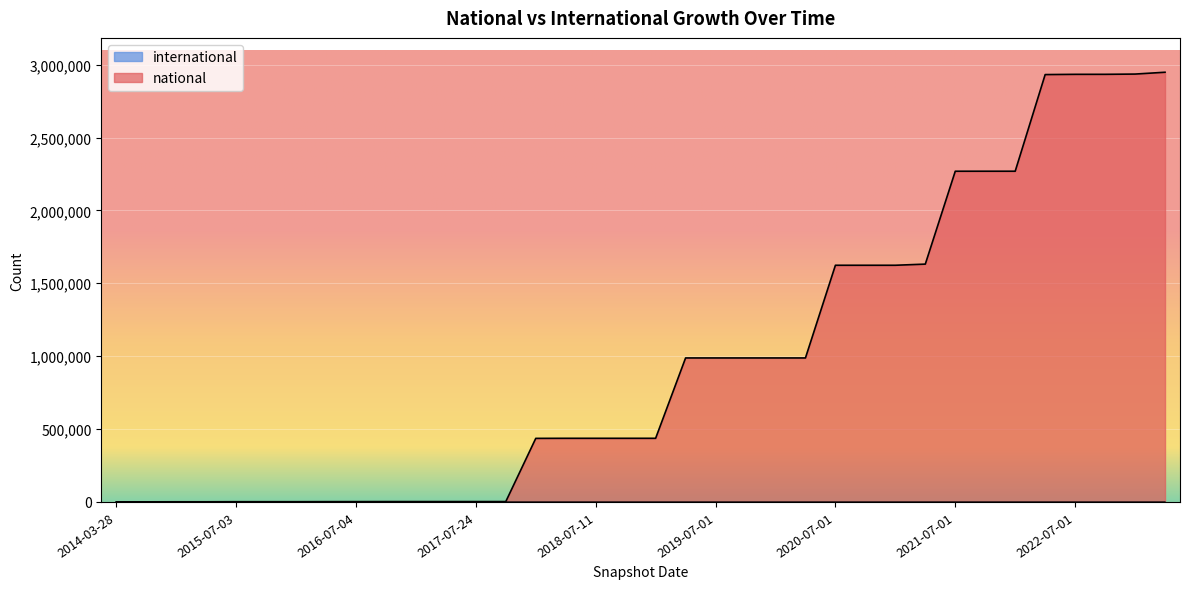

Reading left to right, transcribe all the data shown in this chart.

national: 500	600	974	974	1595	1595	1595	2017	2156	2421	2460	2460	2484	2484	436077	436597	436597	436597	436597	987765	987765	987765	987765	987765	1623645	1623645	1623645	1631535	2268693	2268805	2268805	2931771	2933458	2933540	2935245	2947777
international: 0	2	2	2	3	3	3	3	5	86	93	93	96	96	96	127	127	127	127	127	127	127	127	127	127	127	127	127	127	127	127	127	127	127	127	127